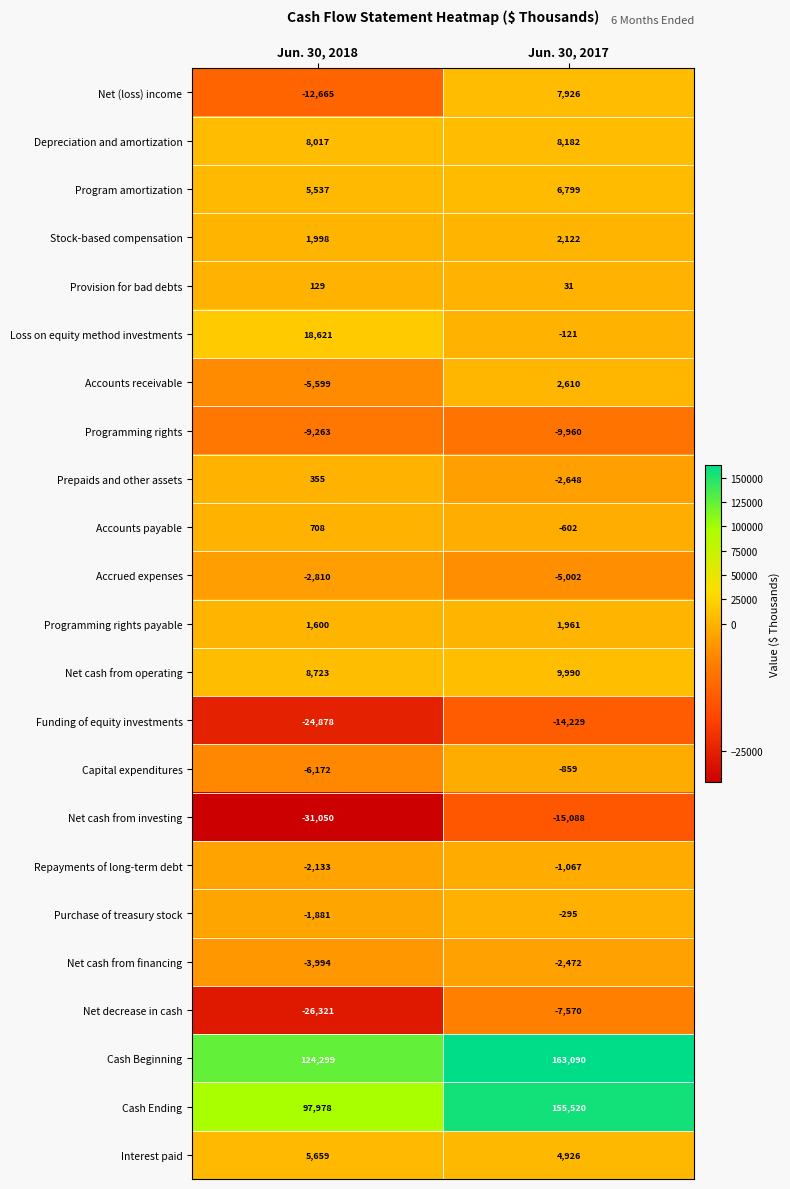

Where is Cash Beginning nearest to the value 143694?

Jun. 30, 2018